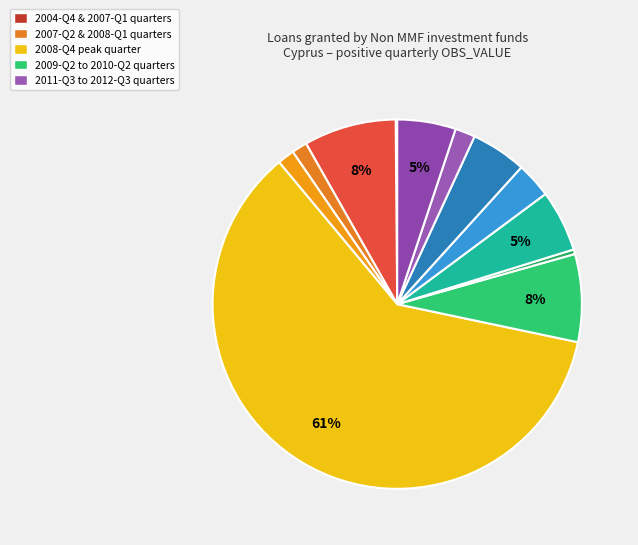

How many slices are in this pie chart?

12